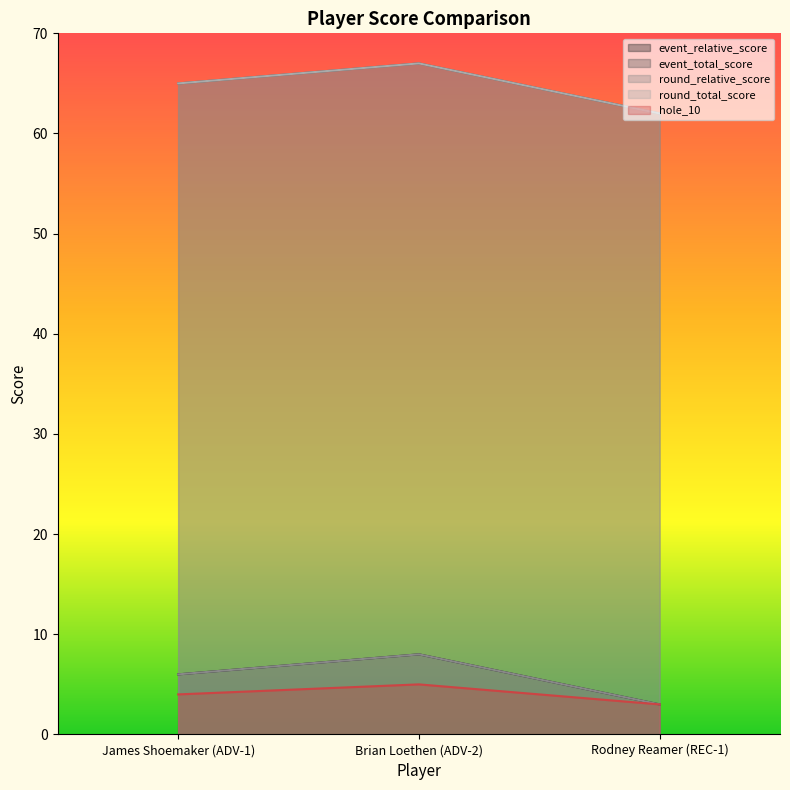

Reading right to left, list all the values displayed in this chart.

event_relative_score: Rodney Reamer (REC-1)=62	Brian Loethen (ADV-2)=67	James Shoemaker (ADV-1)=65
event_total_score: Rodney Reamer (REC-1)=3	Brian Loethen (ADV-2)=8	James Shoemaker (ADV-1)=6
round_relative_score: Rodney Reamer (REC-1)=62	Brian Loethen (ADV-2)=67	James Shoemaker (ADV-1)=65
round_total_score: Rodney Reamer (REC-1)=3	Brian Loethen (ADV-2)=8	James Shoemaker (ADV-1)=6
hole_10: Rodney Reamer (REC-1)=3	Brian Loethen (ADV-2)=5	James Shoemaker (ADV-1)=4